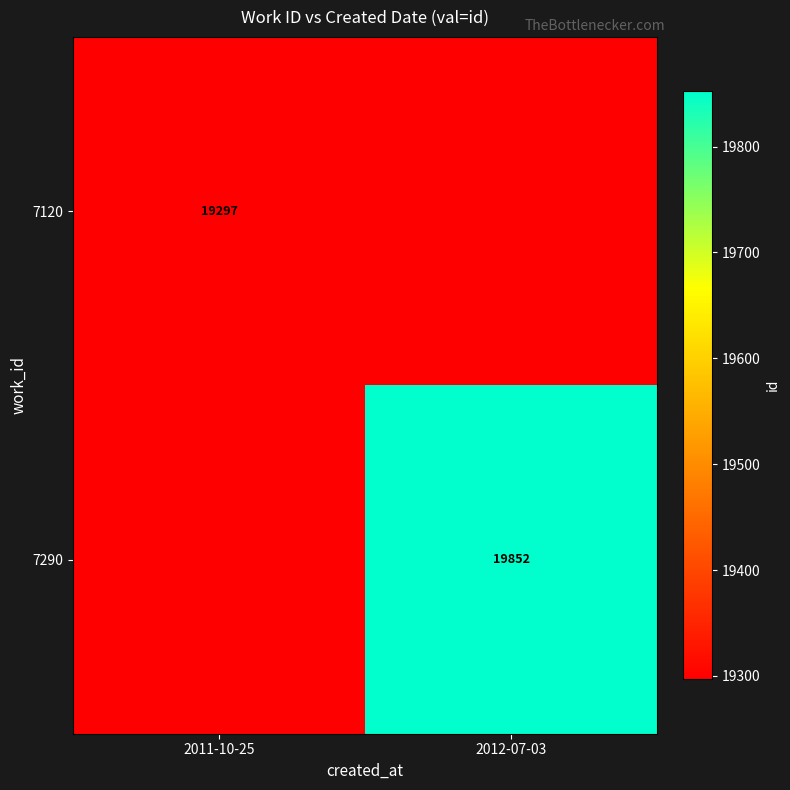

Is it true that 7290 equals 19852 at 2012-07-03?

True